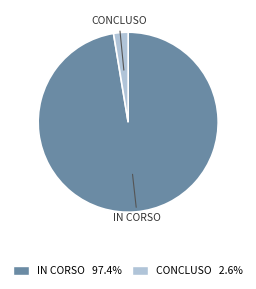

Is there a majority slice in this chart?

Yes